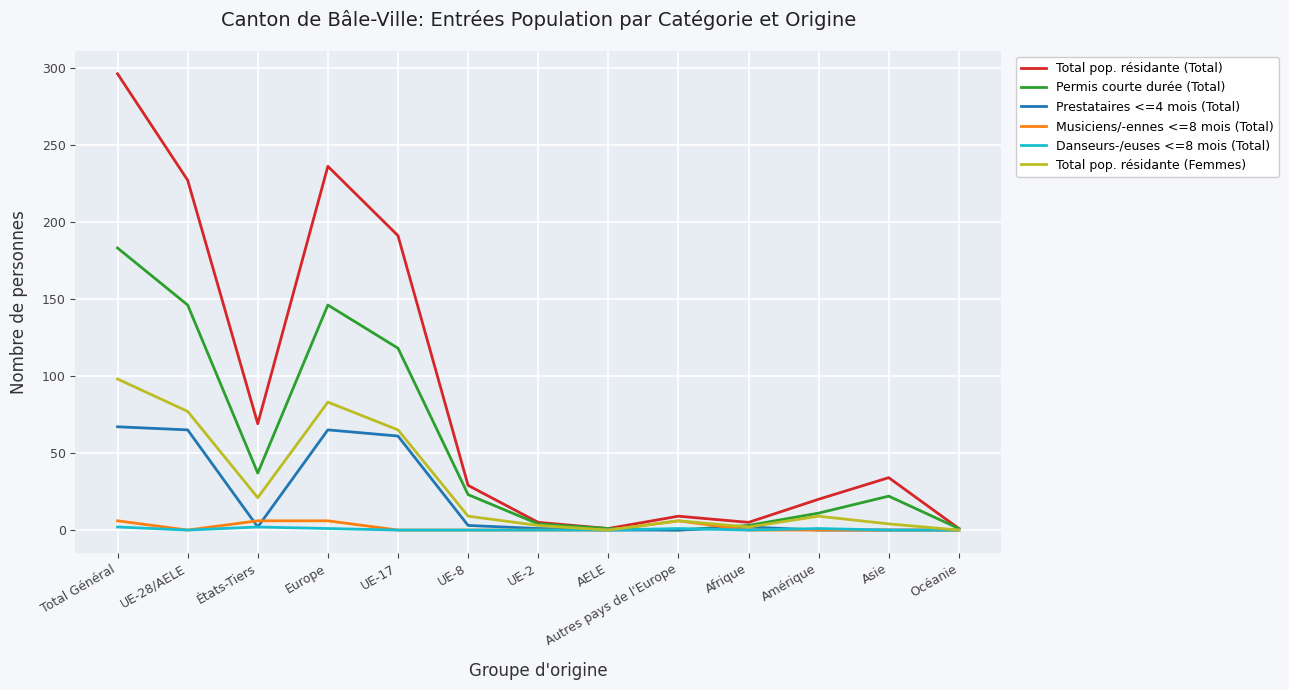

At which category is the sum across all series the highest?

Total Général